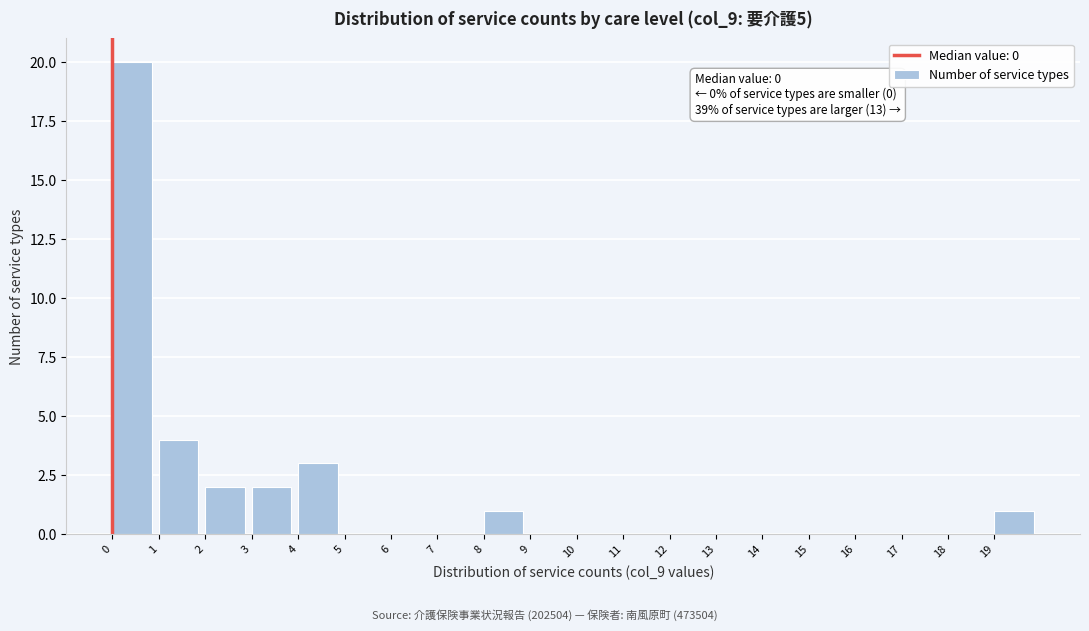

Over which range of the x-axis is the bar tallest?

0 to 1